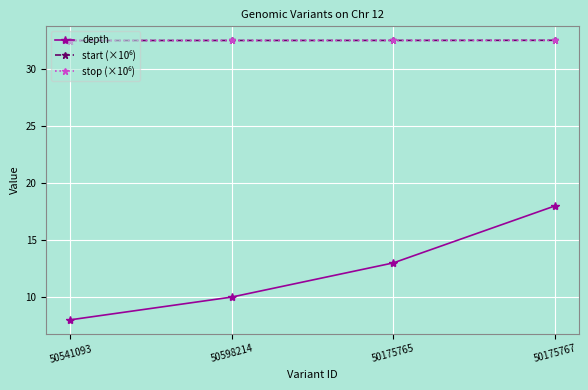

At which category is the sum across all series the highest?

50175767